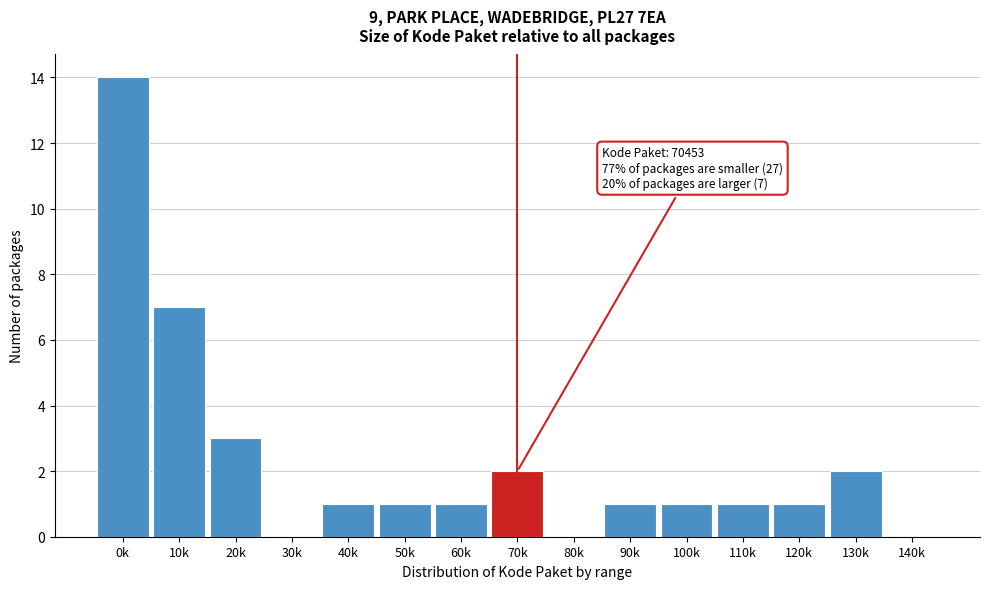

Reading left to right, extract all data points from this chart.

0k=14	10k=7	20k=3	30k=0	40k=1	50k=1	60k=1	70k=2	80k=0	90k=1	100k=1	110k=1	120k=1	130k=2	140k=0